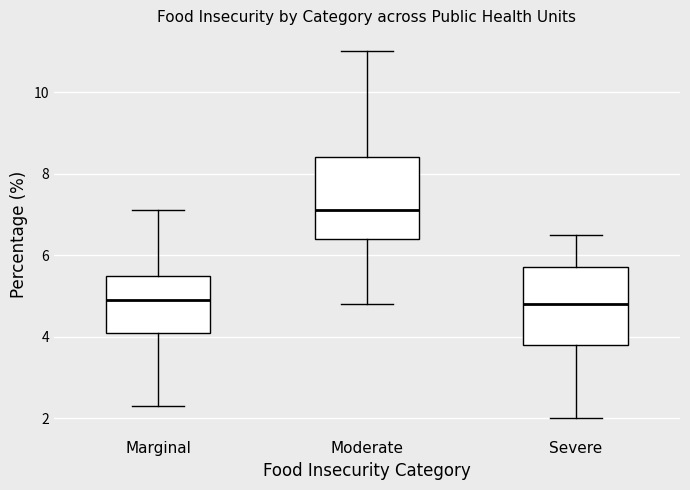

Which box has the highest median line?

Moderate